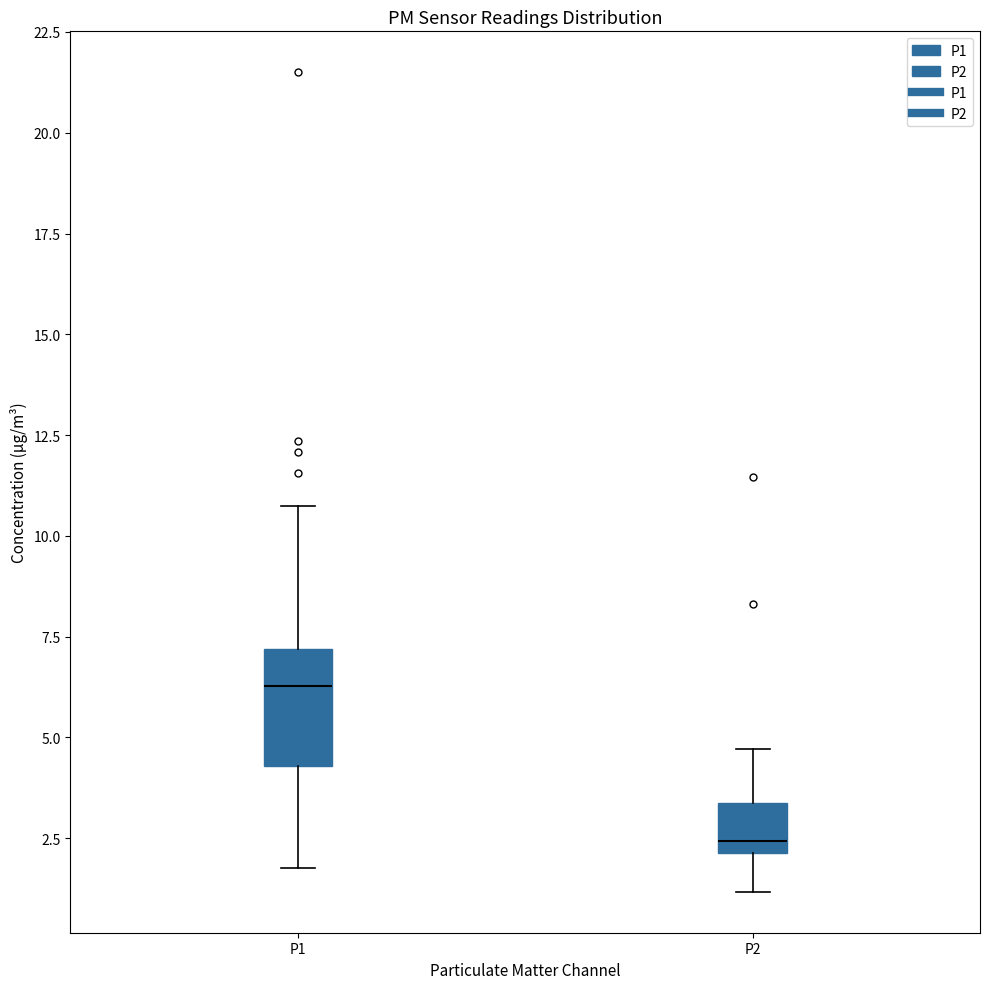

Which box has the highest median line?

P1